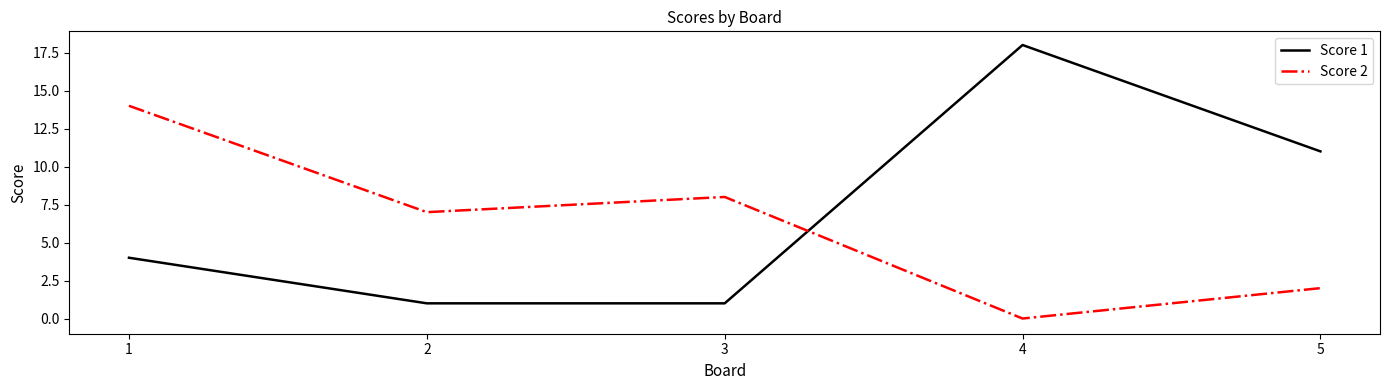

Where is Score 2 nearest to the value 7?

2